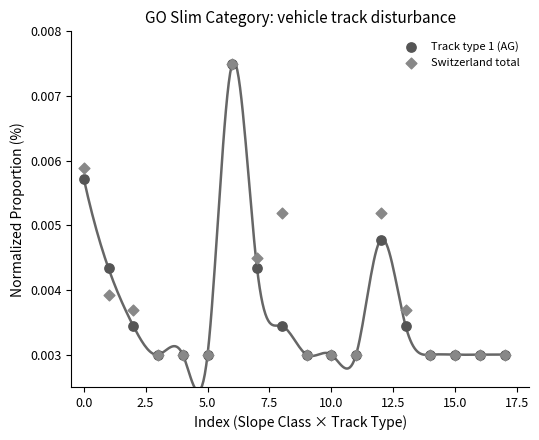

What are all the series names shown in the legend?

Track type 1 (AG), Switzerland total